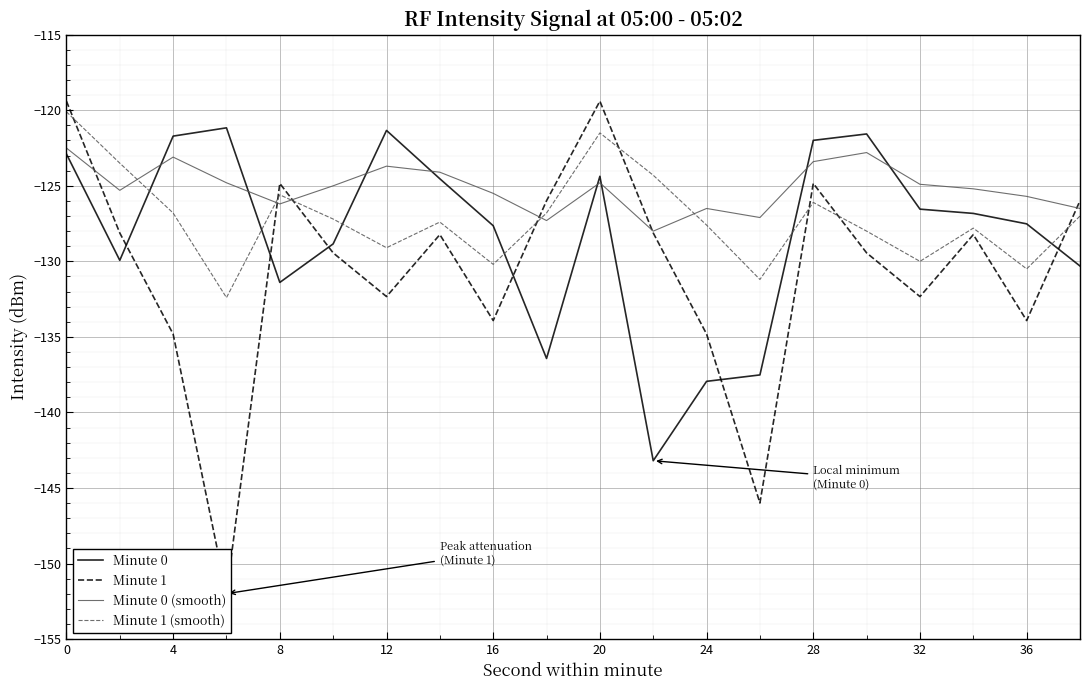

Where is Minute 0 nearest to the value -132?

8